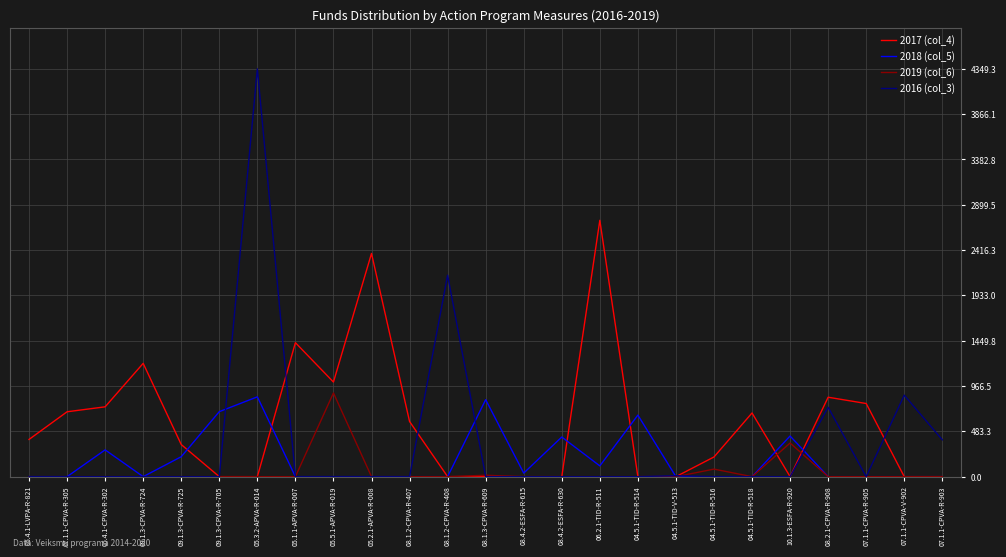

At which category does 2017 (col_4) reach its first local peak?

09.1.3-CPVA-R-724